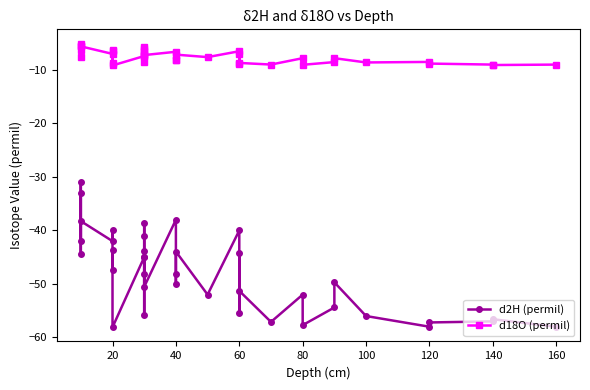

Is the value of d18O (permil) at 31 greater than the value of d2H (permil) at 17?

Yes